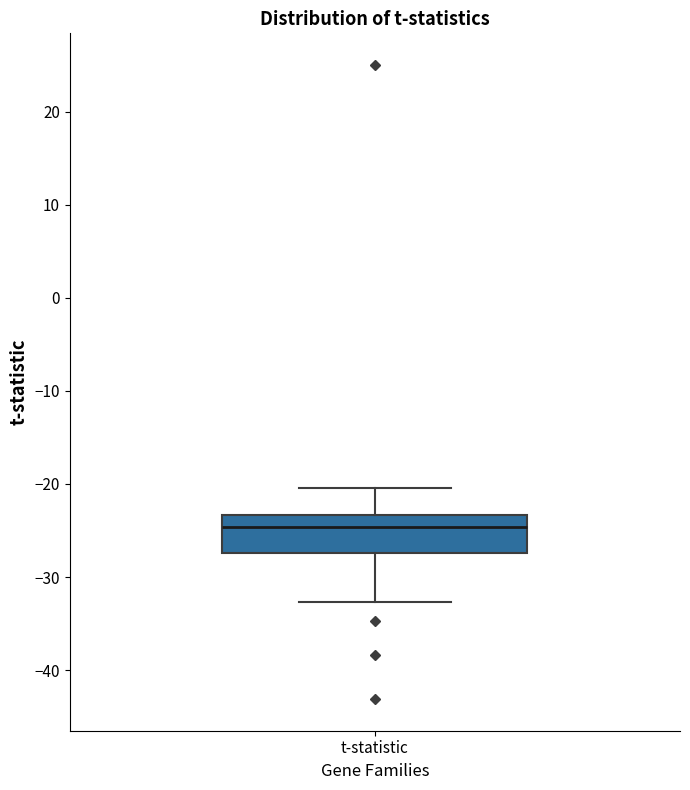

Read this box plot against the y-axis: the position of the median line, the range covered by the box, and the ends of both whiskers. The values are not printed on the chart, so give them approximately, as read against the axis.

median -25, box -27 to -23, whiskers -33 to -20